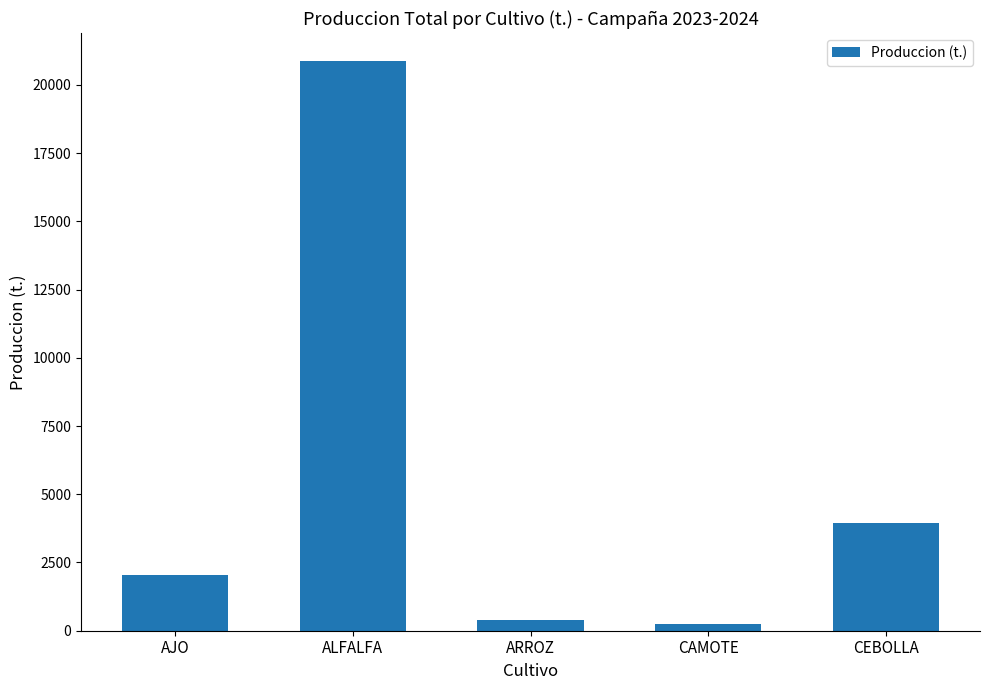

At which label is the value closest to 10560?

CEBOLLA